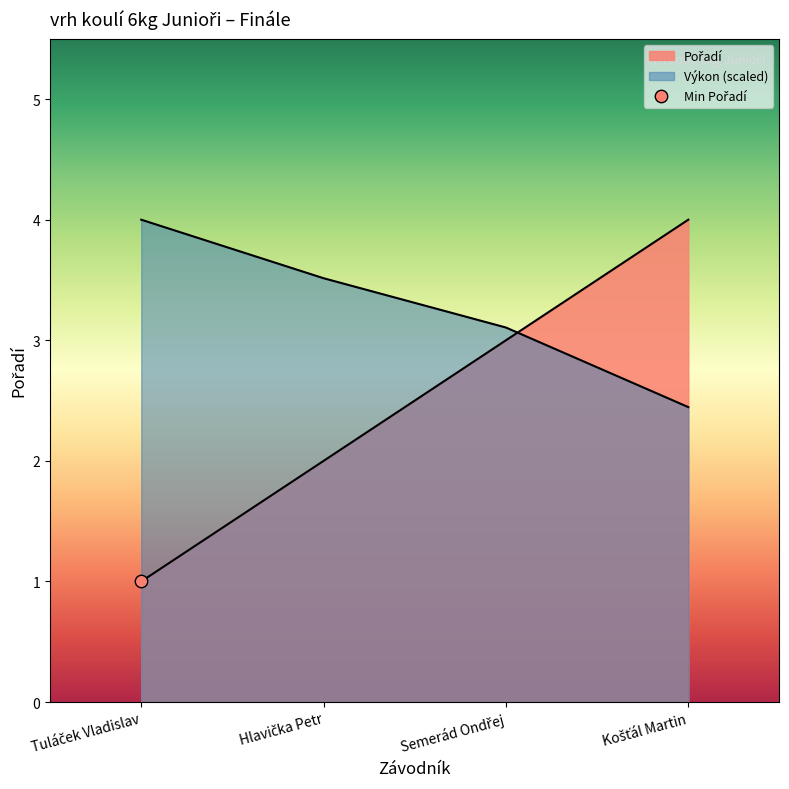

What is the change in value from Semerád Ondřej to Košťál Martin?

+1